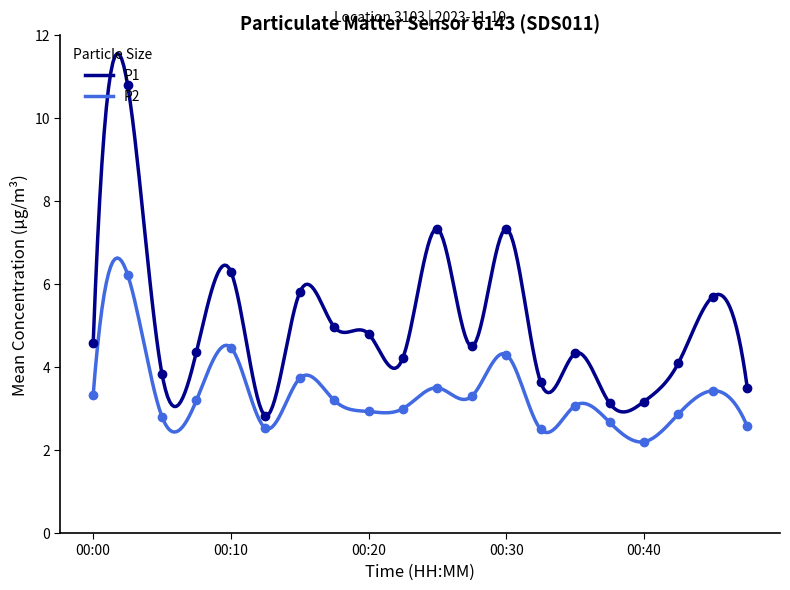

What value does the P2 series have at 00:37?

2.7